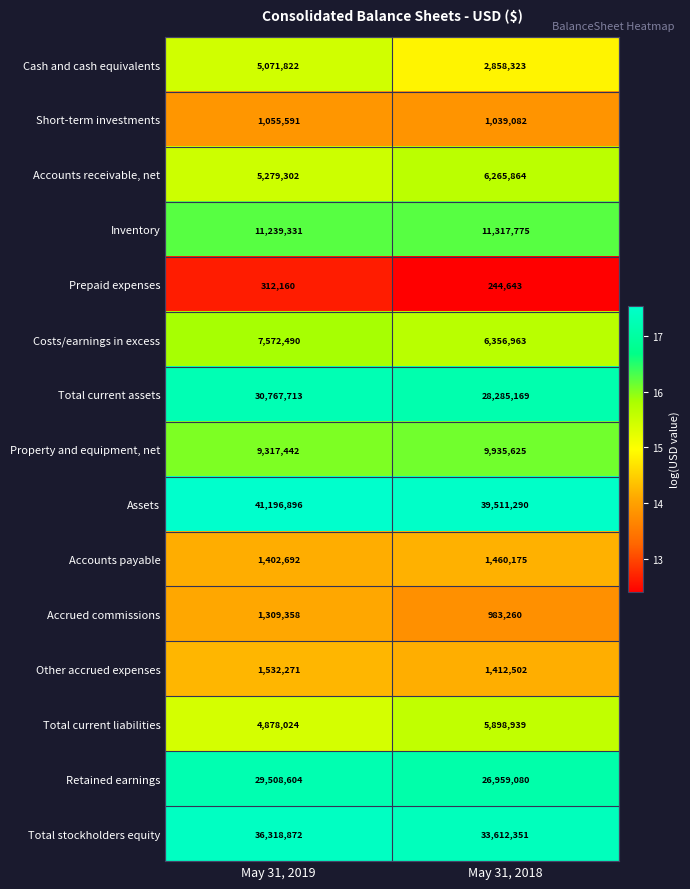

Reading right to left, list all the values displayed in this chart.

Cash and cash equivalents: May 31, 2018=2858323	May 31, 2019=5071822
Short-term investments: May 31, 2018=1039082	May 31, 2019=1055591
Accounts receivable, net: May 31, 2018=6265864	May 31, 2019=5279302
Inventory: May 31, 2018=11317775	May 31, 2019=11239331
Prepaid expenses: May 31, 2018=244643	May 31, 2019=312160
Costs/earnings in excess: May 31, 2018=6356963	May 31, 2019=7572490
Total current assets: May 31, 2018=28285169	May 31, 2019=30767713
Property and equipment, net: May 31, 2018=9935625	May 31, 2019=9317442
Assets: May 31, 2018=39511290	May 31, 2019=41196896
Accounts payable: May 31, 2018=1460175	May 31, 2019=1402692
Accrued commissions: May 31, 2018=983260	May 31, 2019=1309358
Other accrued expenses: May 31, 2018=1412502	May 31, 2019=1532271
Total current liabilities: May 31, 2018=5898939	May 31, 2019=4878024
Retained earnings: May 31, 2018=26959080	May 31, 2019=29508604
Total stockholders equity: May 31, 2018=33612351	May 31, 2019=36318872